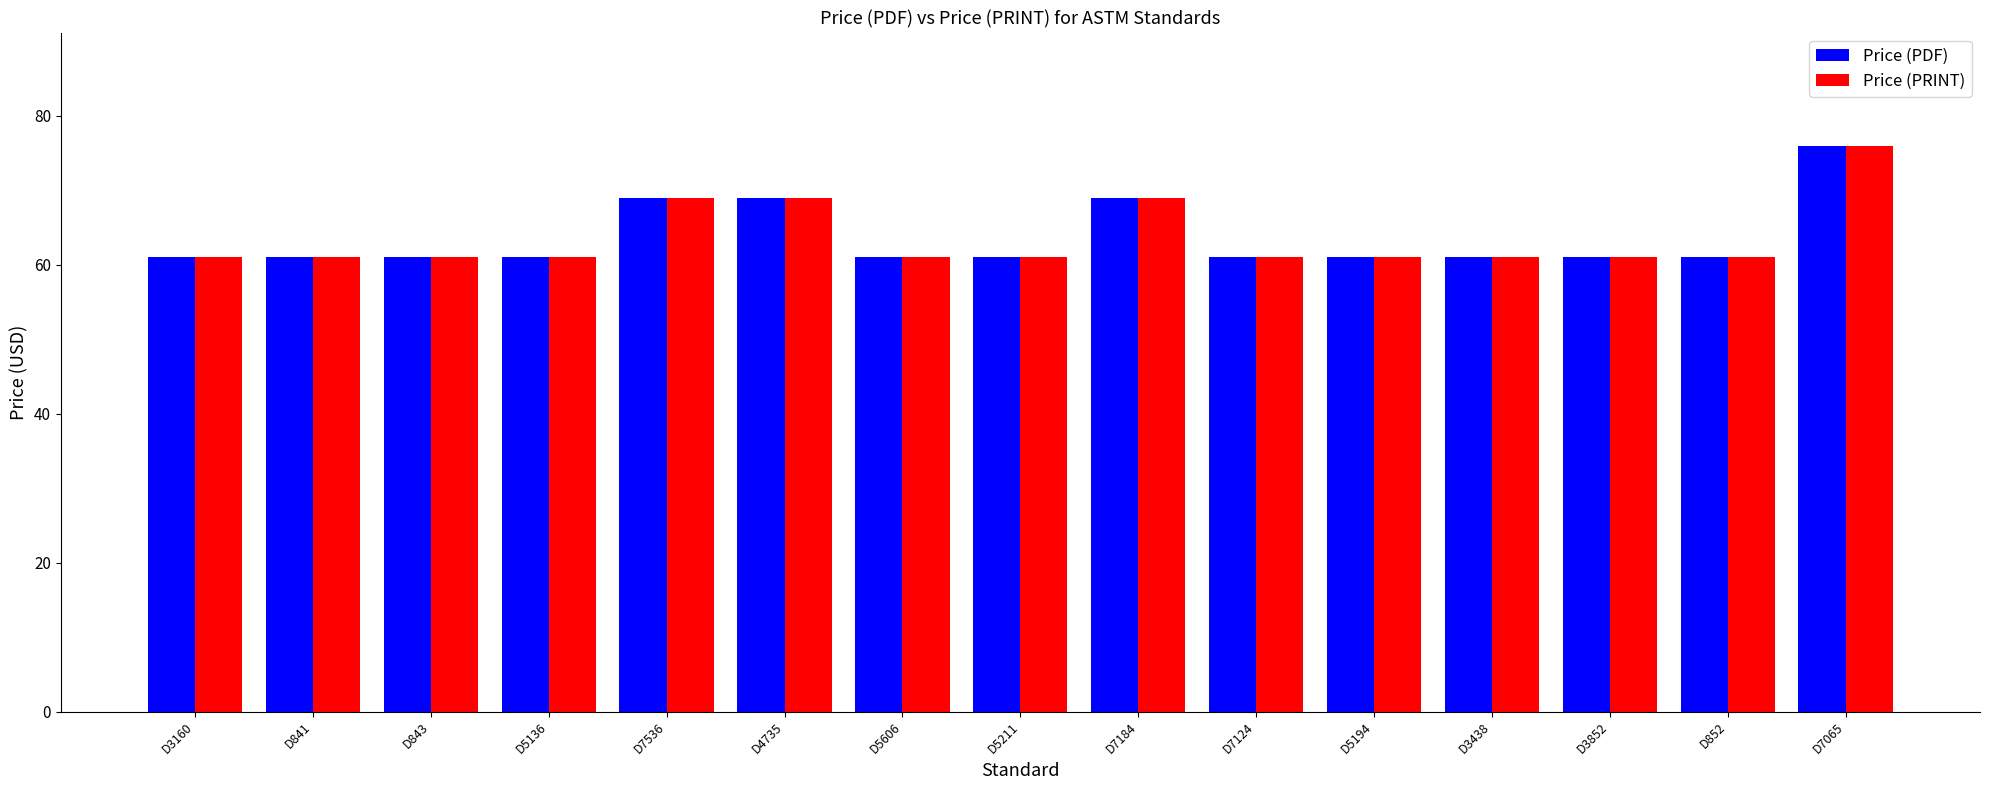

How many distinct data groups are displayed?

2